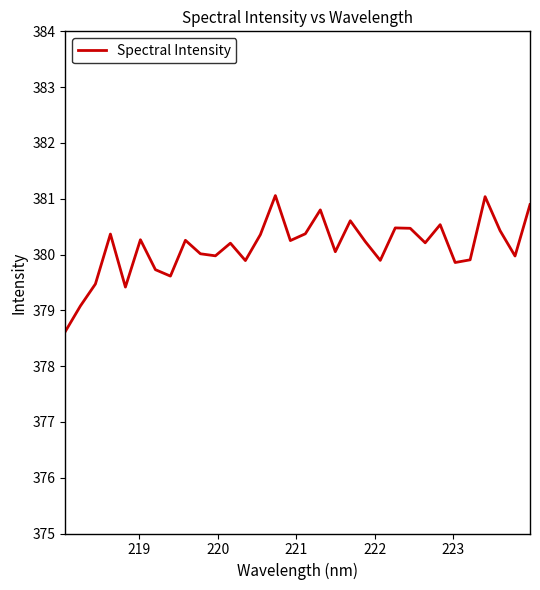

How many series are shown in this chart?

1